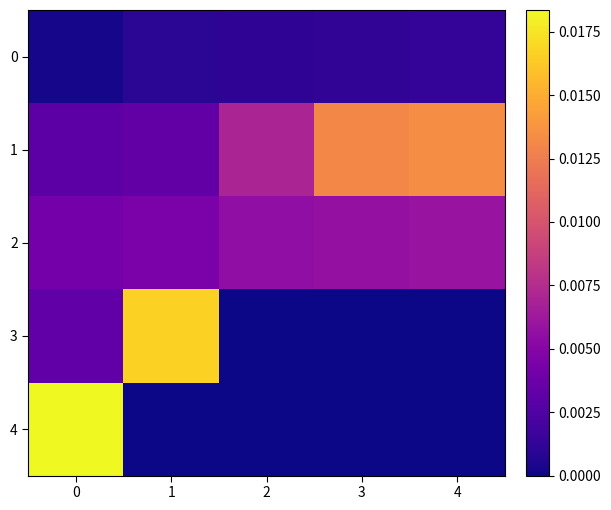

Which series has the largest range (max minus min)?

4